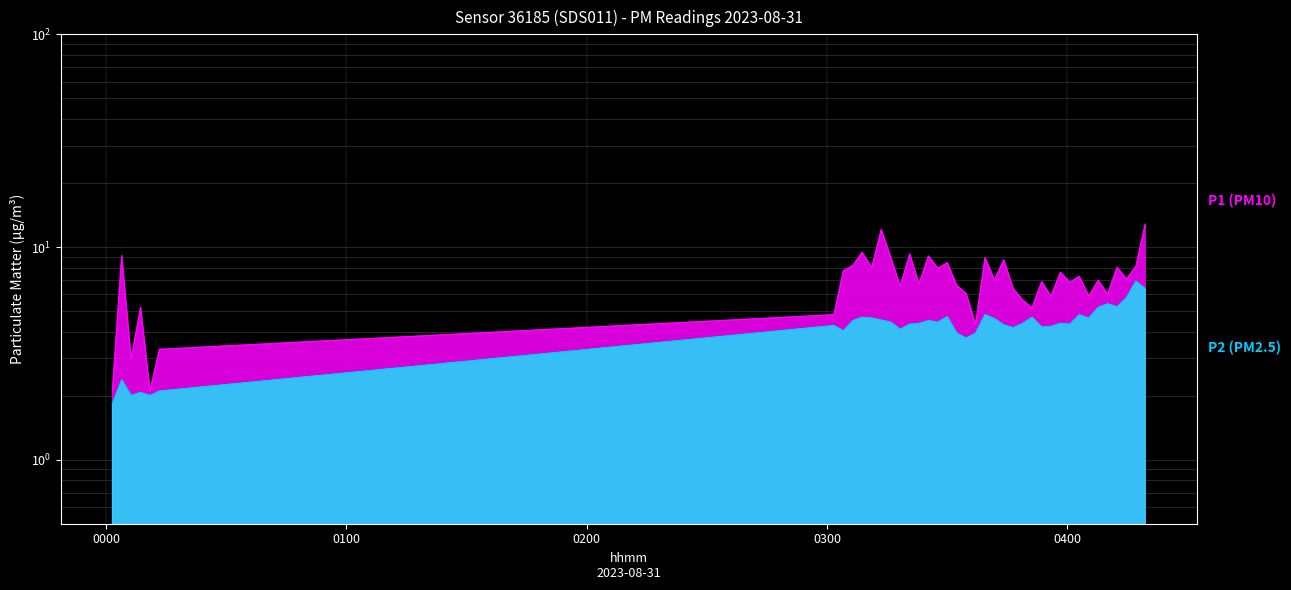

Reading left to right, list all the values displayed in this chart.

P1: 2023-08-31T00:01:37=2.1	2023-08-31T00:03:57=9.1	2023-08-31T00:06:18=3.0	2023-08-31T00:08:40=5.2	2023-08-31T00:11:00=2.1	2023-08-31T00:13:22=3.3	2023-08-31T03:01:45=4.8	2023-08-31T03:04:06=7.7	2023-08-31T03:06:27=8.2	2023-08-31T03:08:47=9.4	2023-08-31T03:11:11=8.0	2023-08-31T03:13:34=12.1	2023-08-31T03:15:55=9.0	2023-08-31T03:18:18=6.5	2023-08-31T03:20:40=9.3	2023-08-31T03:23:00=6.7	2023-08-31T03:25:21=9.1	2023-08-31T03:27:41=7.9	2023-08-31T03:30:03=8.4	2023-08-31T03:32:24=6.6	2023-08-31T03:34:46=6.0	2023-08-31T03:37:07=4.3	2023-08-31T03:39:28=8.9	2023-08-31T03:41:49=7.0	2023-08-31T03:44:09=8.7	2023-08-31T03:46:30=6.4	2023-08-31T03:48:51=5.6	2023-08-31T03:51:13=5.2	2023-08-31T03:53:36=6.9	2023-08-31T03:55:56=5.9	2023-08-31T03:58:17=7.6	2023-08-31T04:00:40=6.8	2023-08-31T04:03:01=7.3	2023-08-31T04:05:22=5.9	2023-08-31T04:07:44=7.0	2023-08-31T04:10:05=6.0	2023-08-31T04:12:26=8.0	2023-08-31T04:14:47=7.1	2023-08-31T04:17:08=8.1	2023-08-31T04:19:28=12.8
P2: 2023-08-31T00:01:37=1.8	2023-08-31T00:03:57=2.4	2023-08-31T00:06:18=2.0	2023-08-31T00:08:40=2.1	2023-08-31T00:11:00=2.0	2023-08-31T00:13:22=2.1	2023-08-31T03:01:45=4.3	2023-08-31T03:04:06=4.0	2023-08-31T03:06:27=4.5	2023-08-31T03:08:47=4.7	2023-08-31T03:11:11=4.6	2023-08-31T03:13:34=4.5	2023-08-31T03:15:55=4.4	2023-08-31T03:18:18=4.1	2023-08-31T03:20:40=4.3	2023-08-31T03:23:00=4.4	2023-08-31T03:25:21=4.5	2023-08-31T03:27:41=4.4	2023-08-31T03:30:03=4.7	2023-08-31T03:32:24=3.9	2023-08-31T03:34:46=3.7	2023-08-31T03:37:07=3.9	2023-08-31T03:39:28=4.8	2023-08-31T03:41:49=4.6	2023-08-31T03:44:09=4.3	2023-08-31T03:46:30=4.2	2023-08-31T03:48:51=4.4	2023-08-31T03:51:13=4.7	2023-08-31T03:53:36=4.2	2023-08-31T03:55:56=4.2	2023-08-31T03:58:17=4.4	2023-08-31T04:00:40=4.3	2023-08-31T04:03:01=4.8	2023-08-31T04:05:22=4.6	2023-08-31T04:07:44=5.2	2023-08-31T04:10:05=5.4	2023-08-31T04:12:26=5.2	2023-08-31T04:14:47=5.8	2023-08-31T04:17:08=6.9	2023-08-31T04:19:28=6.4